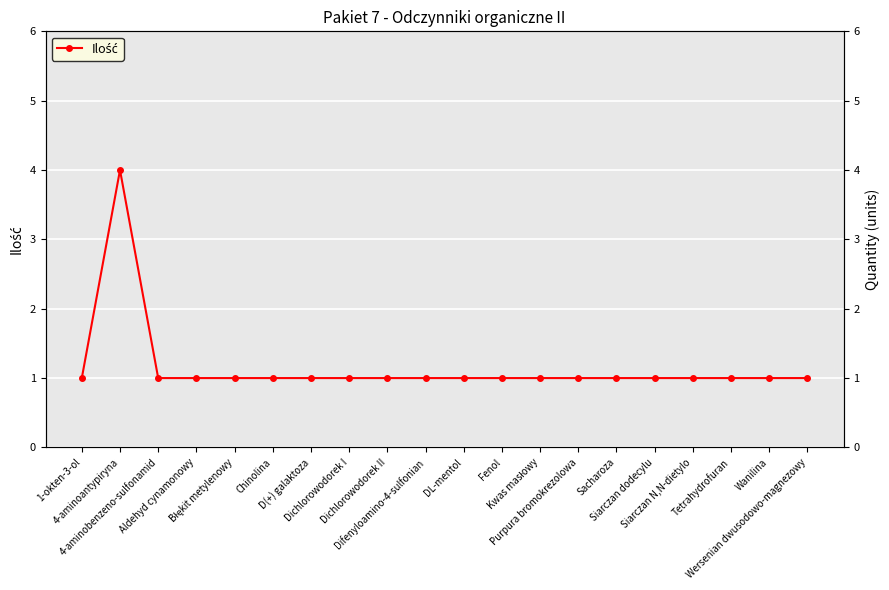

Reading right to left, extract all data points from this chart.

Wersenian dwusodowo-magnezowy=1	Wanilina=1	Tetrahydrofuran=1	Siarczan N,N-dietylo=1	Siarczan dodecylu=1	Sacharoza=1	Purpura bromokrezolowa=1	Kwas masłowy=1	Fenol=1	DL-mentol=1	Difenyloamino-4-sulfonian=1	Dichlorowodorek II=1	Dichlorowodorek I=1	D(+) galaktoza=1	Chinolina=1	Błękit metylenowy=1	Aldehyd cynamonowy=1	4-aminobenzeno-sulfonamid=1	4-aminoantypiryna=4	1-okten-3-ol=1